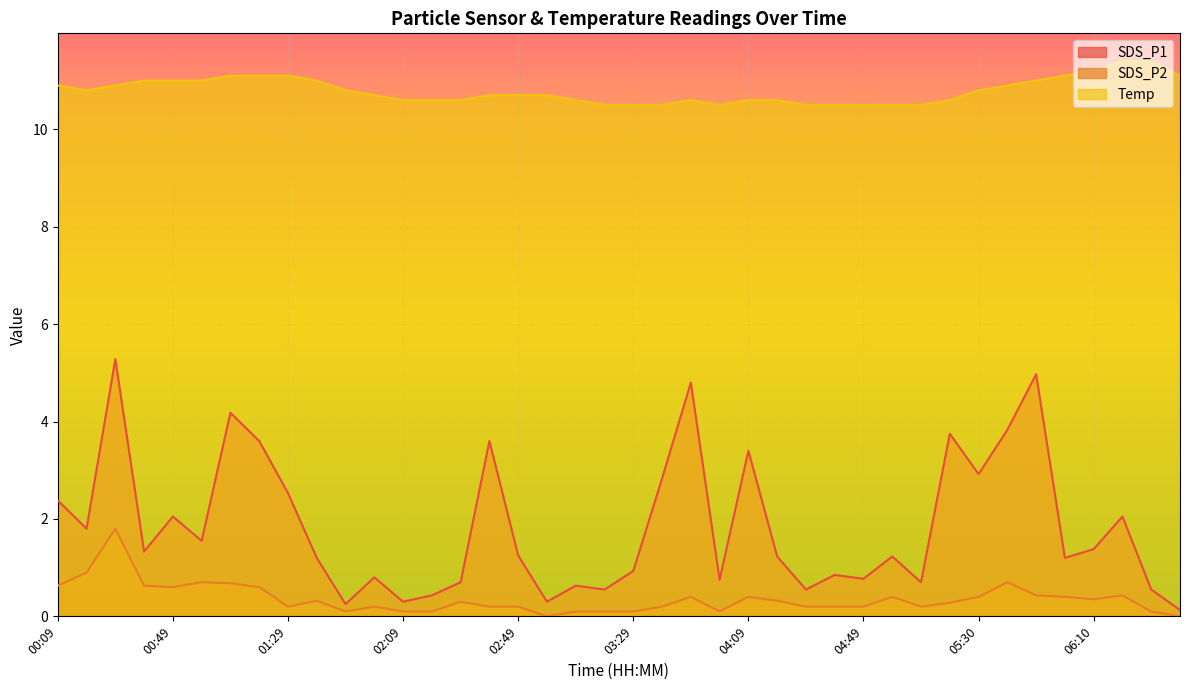

What is the label of the 10th point from the right?

05:09